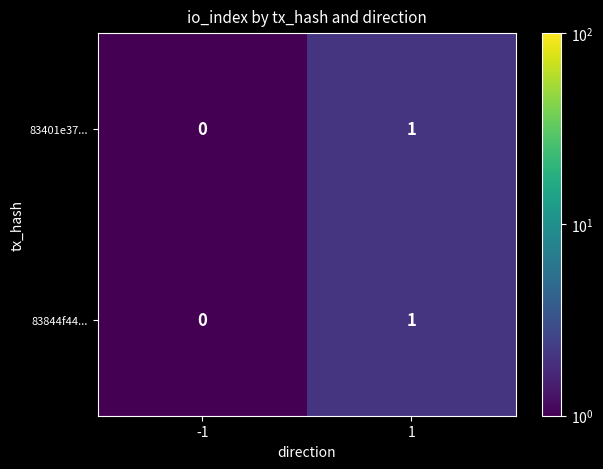

List the labels in order of 83401e37... value, largest first.

1, -1